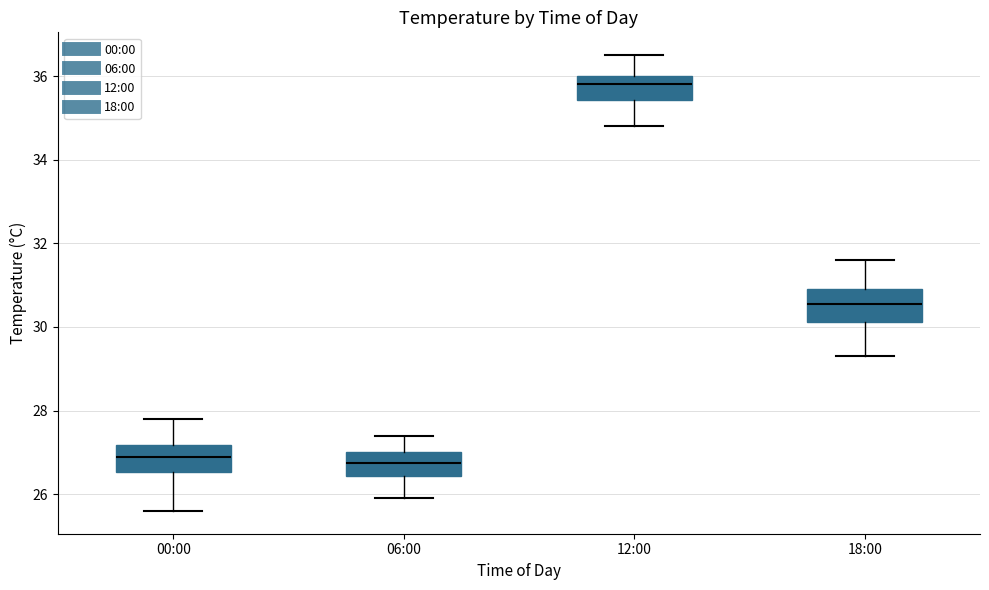

Where is the upper edge of the box for 00:00 on the y-axis? The values are not printed on the chart, so give them approximately, as read against the axis.

27.2